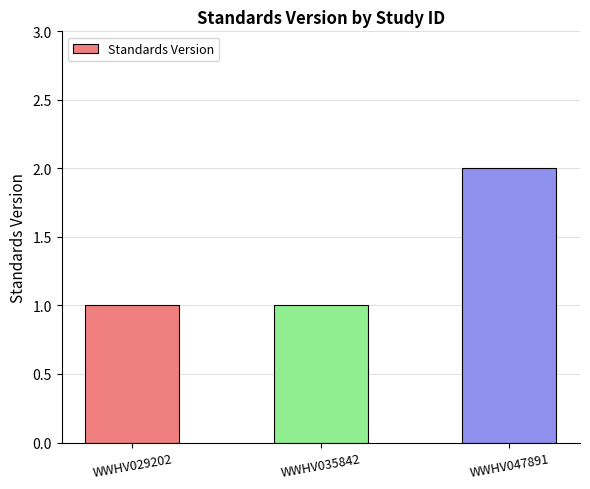

Which has a higher value, WWHV047891 or WWHV029202?

WWHV047891